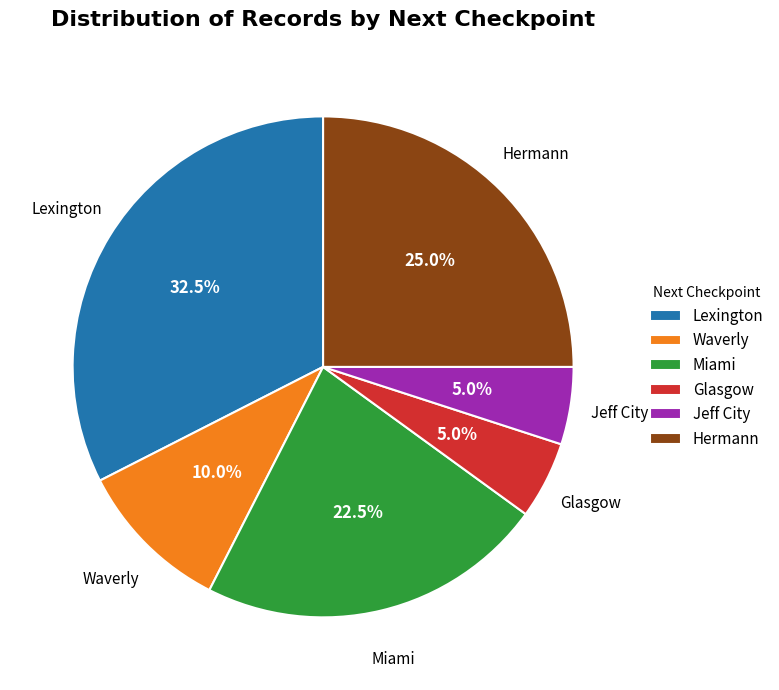

Which slice is the largest?

Lexington